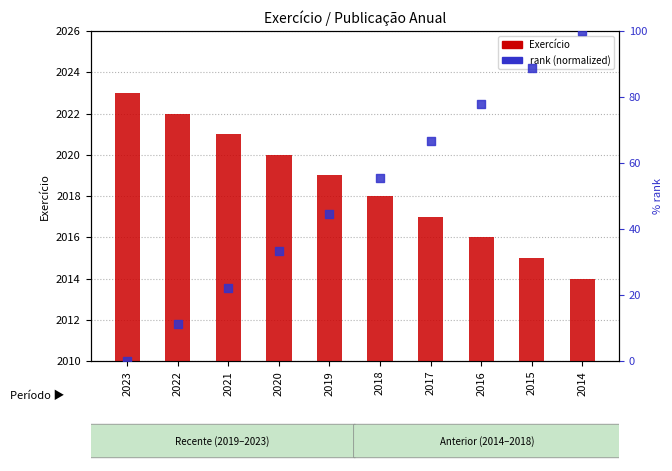

What is the total value across all series at 2017?

2083.7